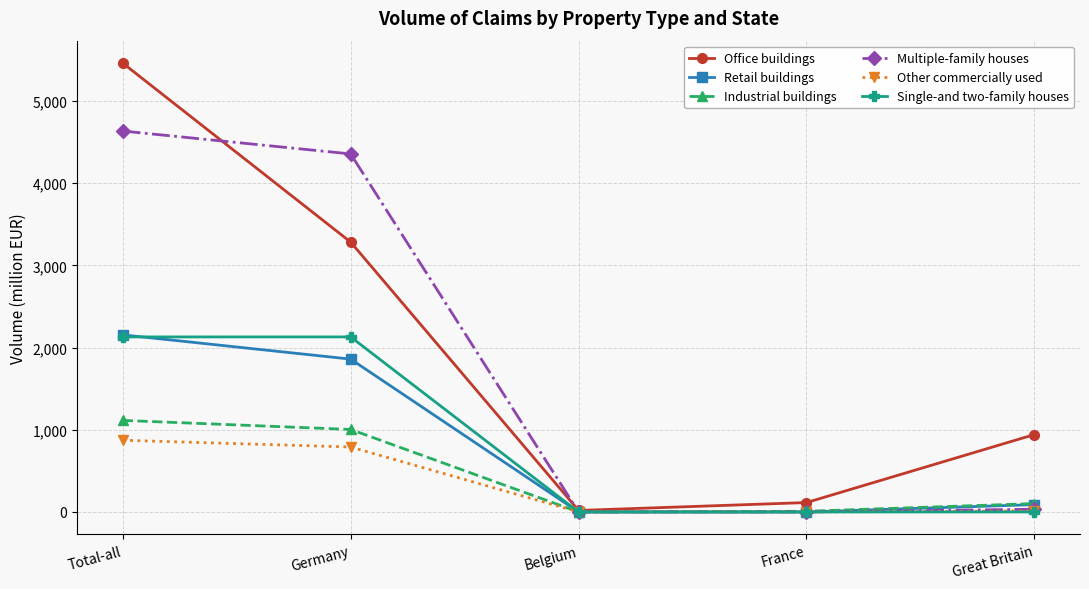

What is the label of the 4th point from the left?

France